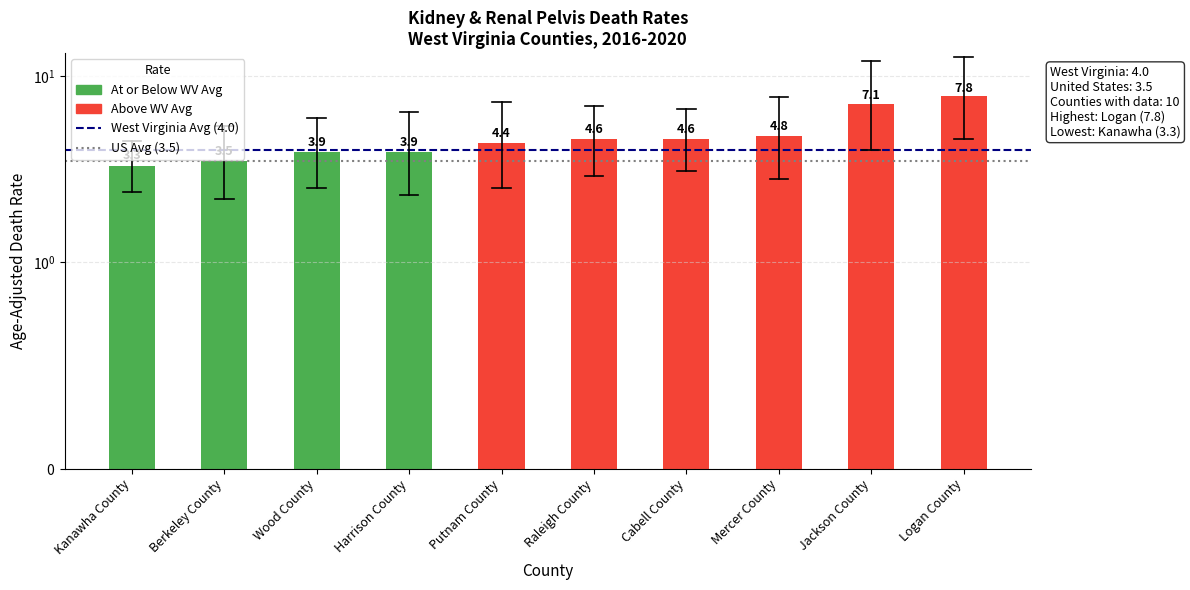

Is it true that US Avg (3.5) equals 5.7 at Kanawha County?

False